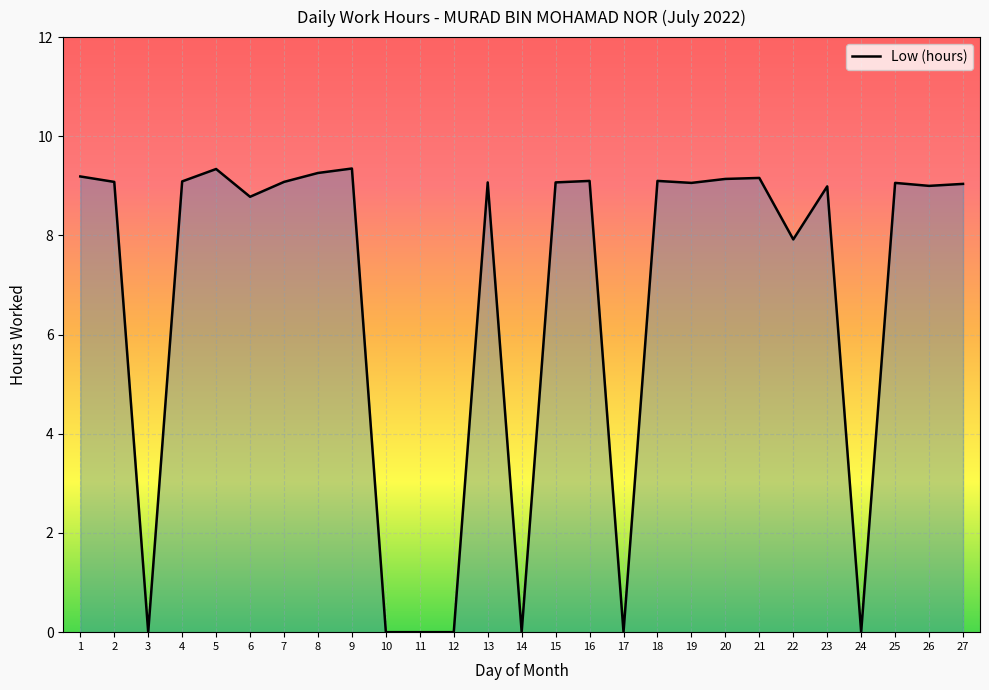

The value at 20 is 9.1. True or false?

True